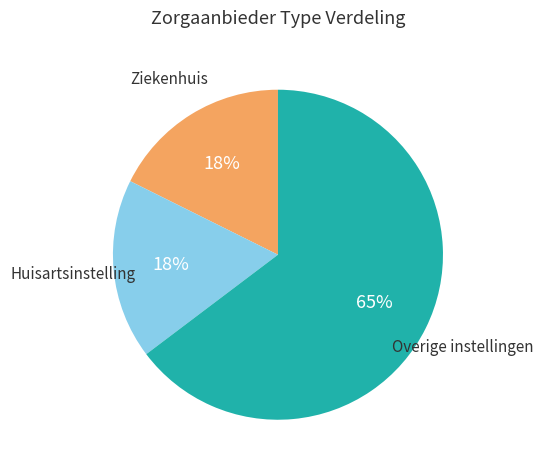

The Ziekenhuis slice represents 26% of the pie. True or false?

False